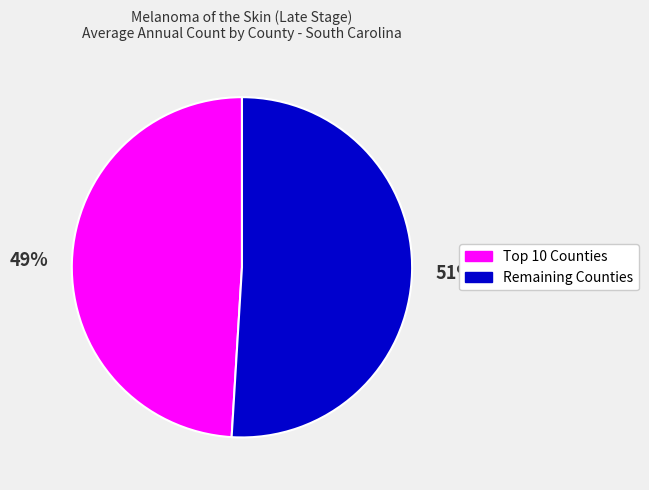

To the nearest percent, what is the average slice percentage?

50%